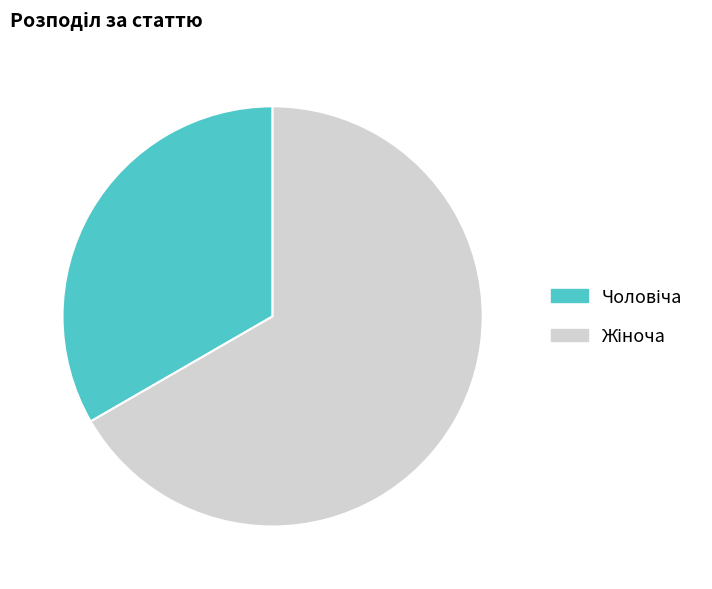

Is there a majority slice in this chart?

Yes